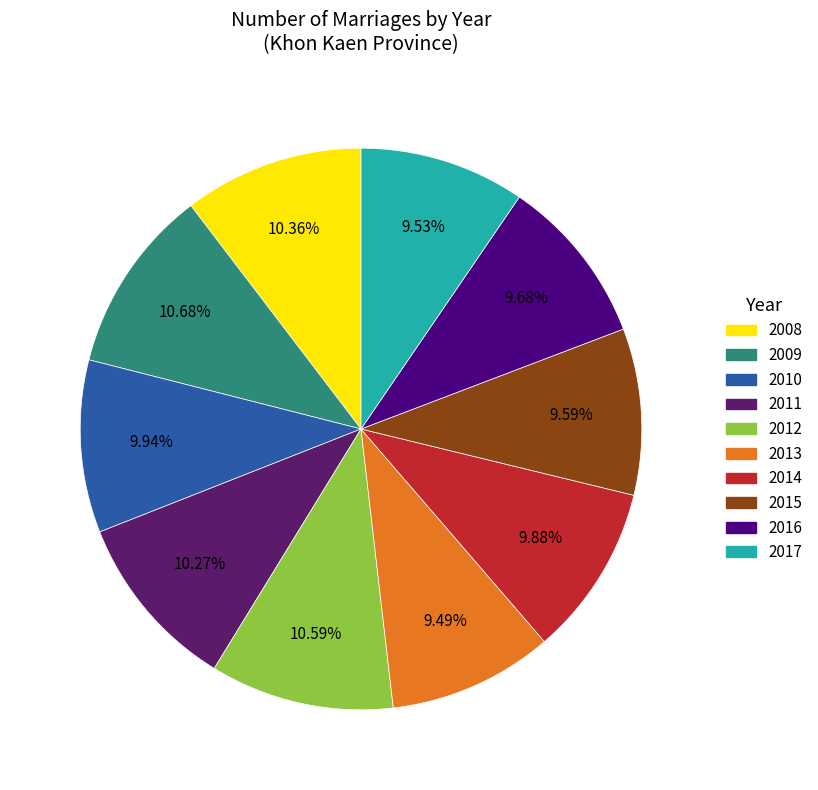

Is 2008 the majority of the pie?

No